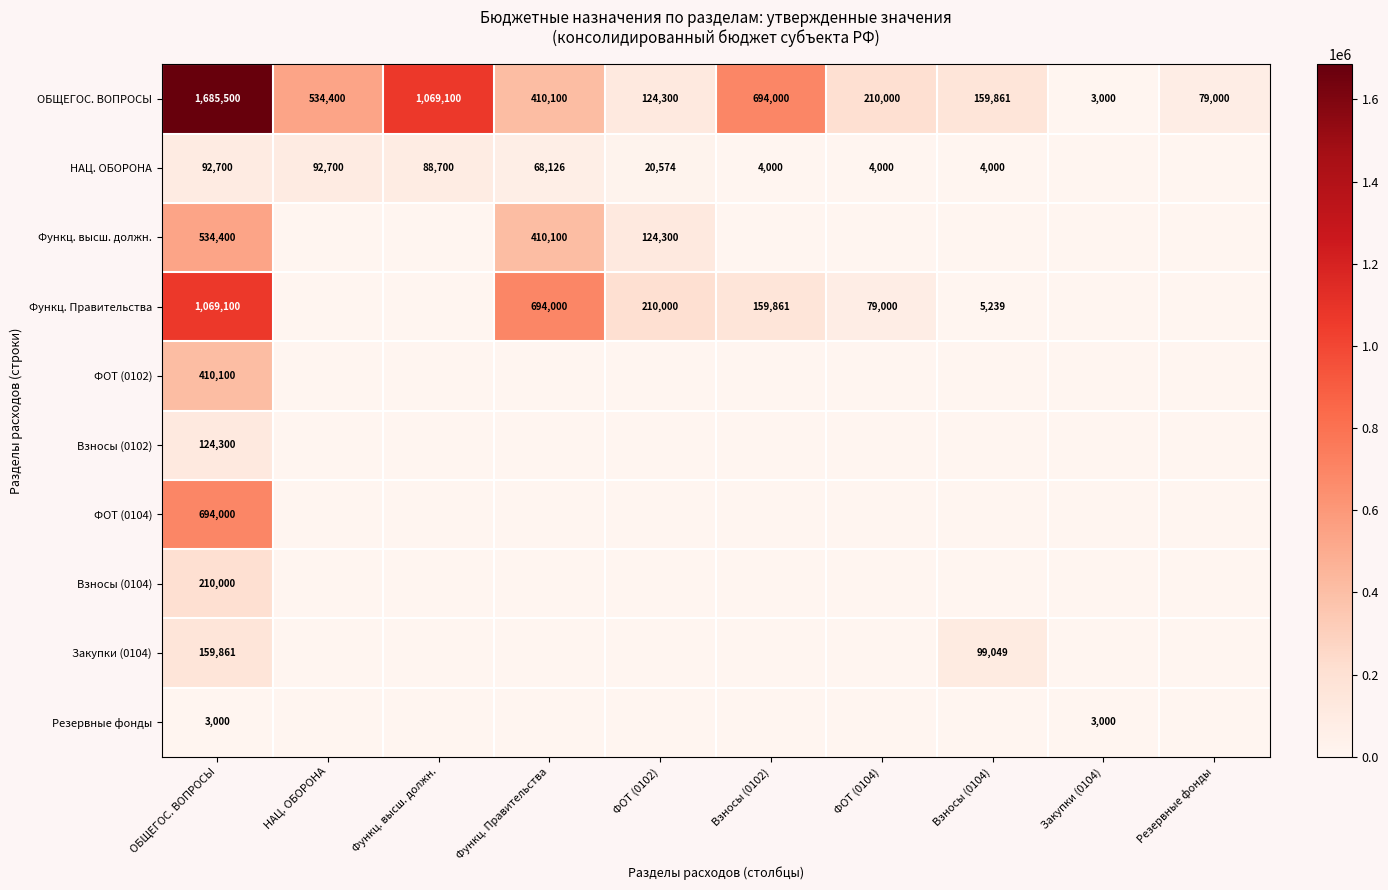

True or false: ОБЩЕГОС. ВОПРОСЫ has a value of 124300 at ФОТ (0102).

True